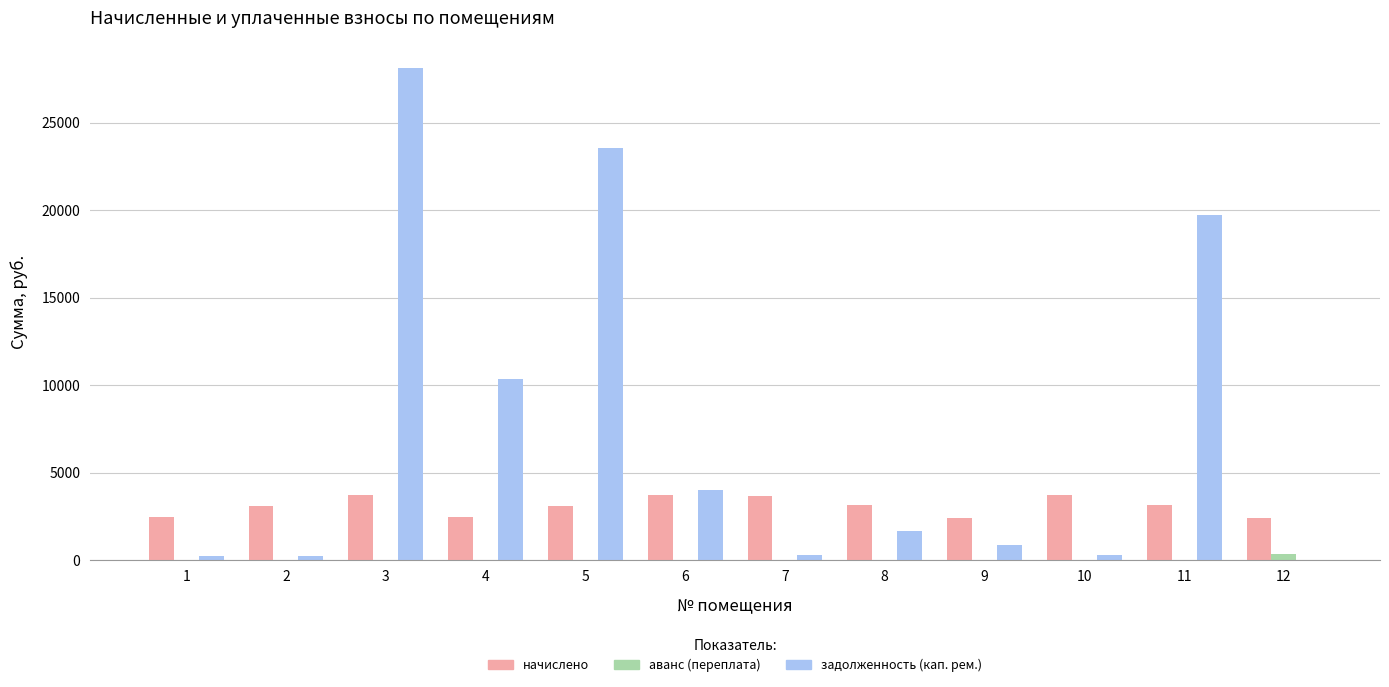

How many groups of bars are there?

12